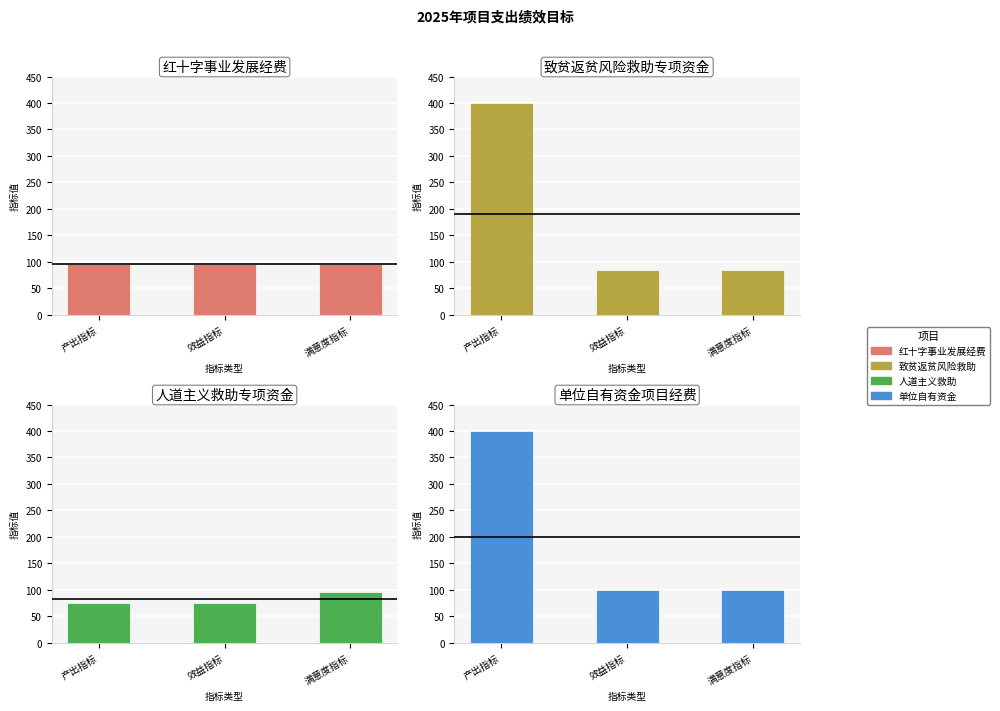

At 产出指标, list the series in order from smallest to largest.

人道主义救助专项资金, 红十字事业发展经费, 致贫返贫风险救助专项资金, 单位自有资金项目经费